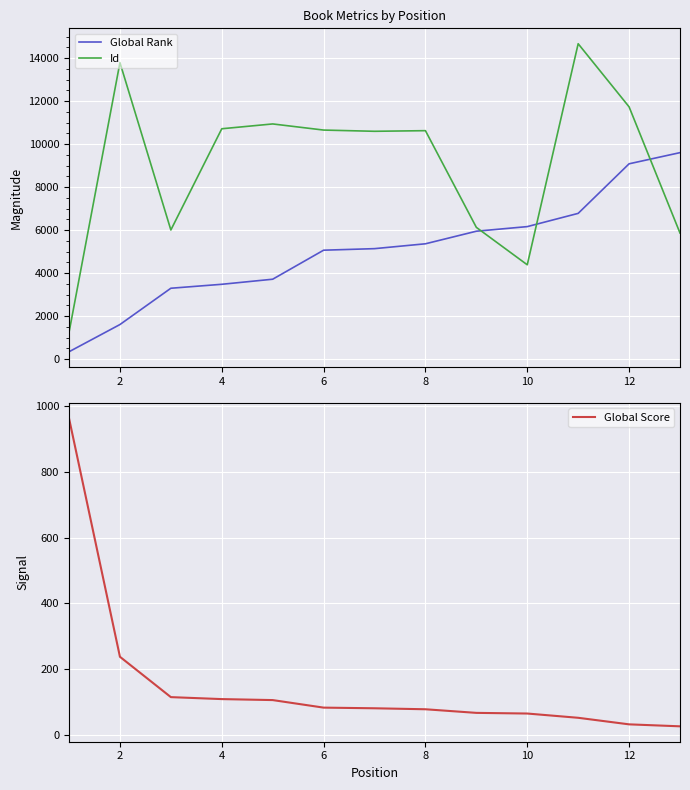

True or false: Global Rank and Id cross at least once.

True